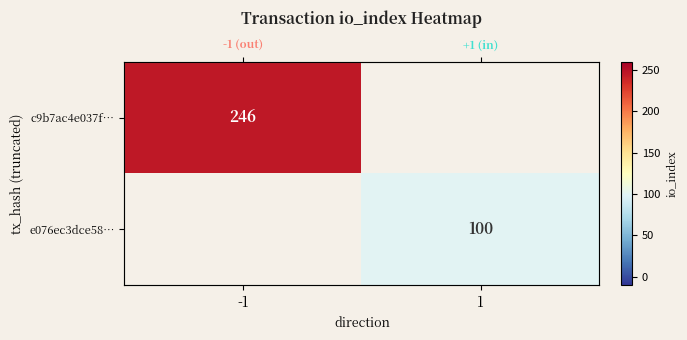

Which category has the lowest value across all series?

1